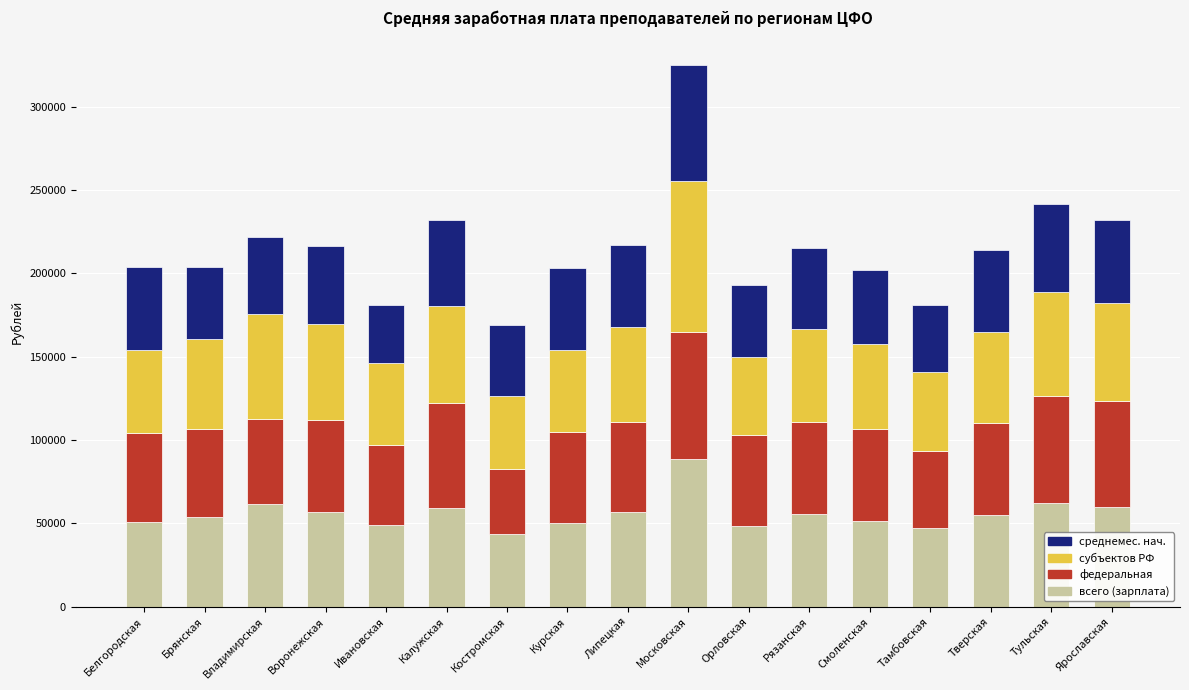

What is the sum of all всего (зарплата) values?

948755.1